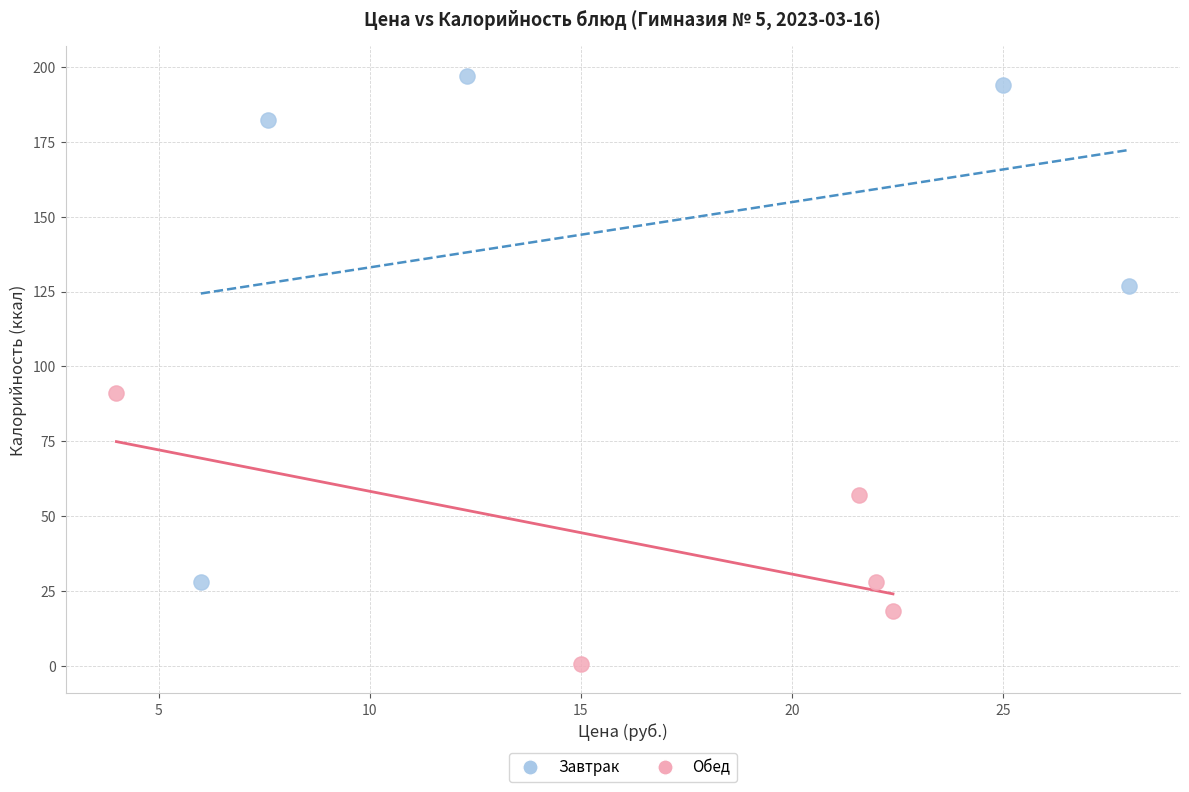

Which series contains the highest Y value?

Завтрак